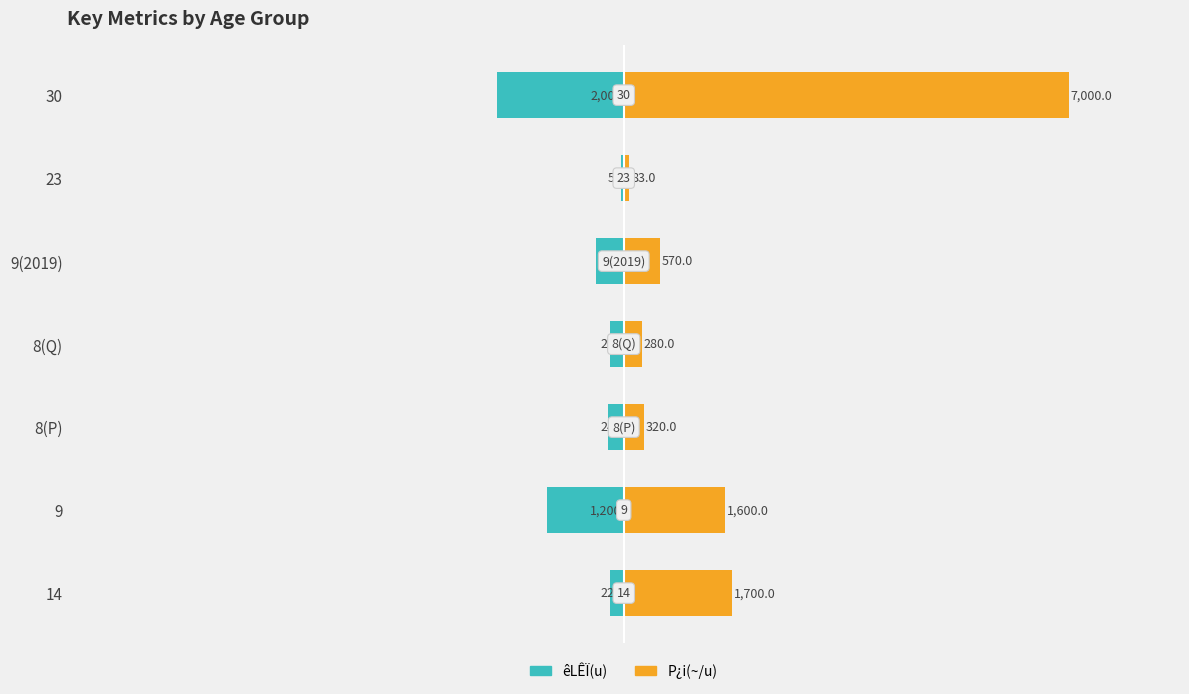

What position from the right is 9(2019)?

3